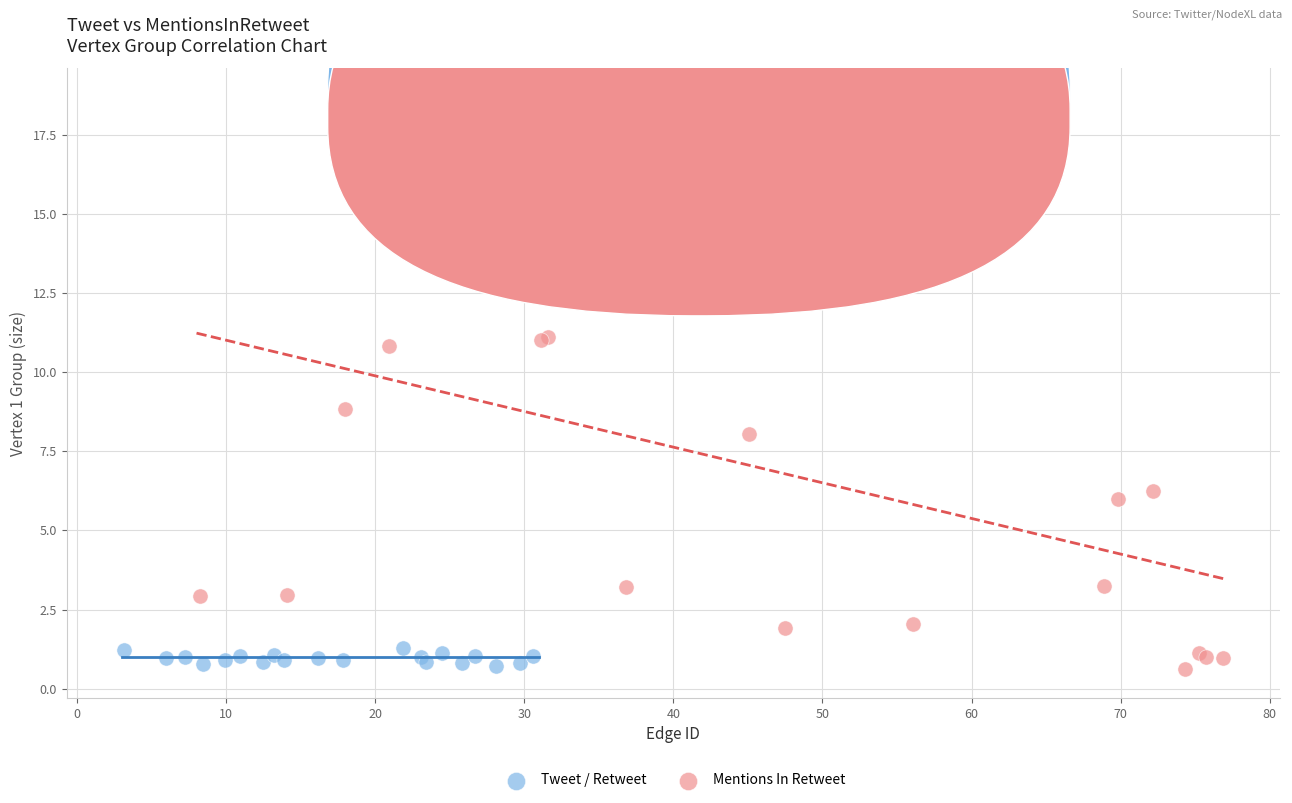

Which series has the widest spread of Y values?

Mentions In Retweet